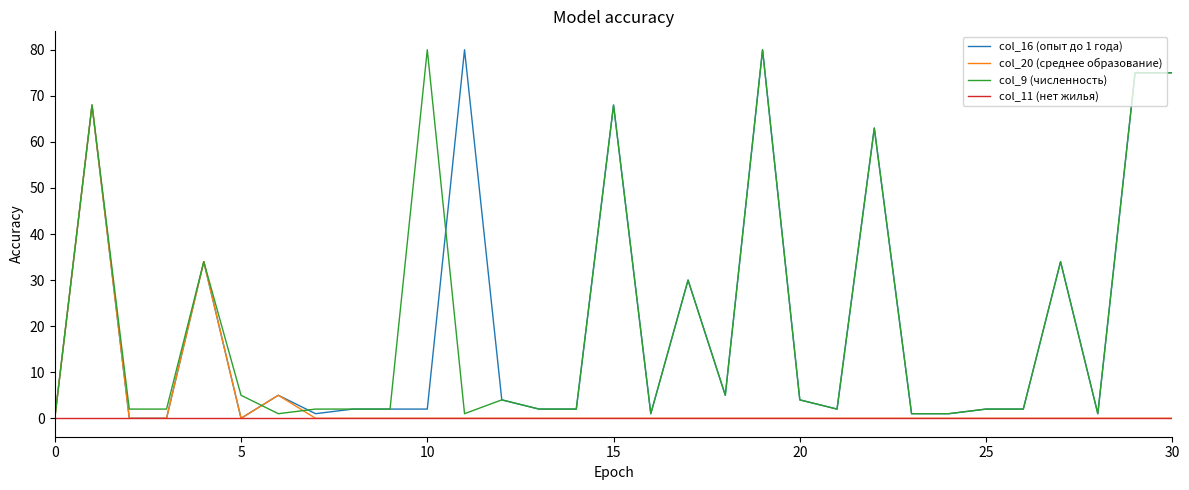

At how many categories does at least one series exceed 3?

16